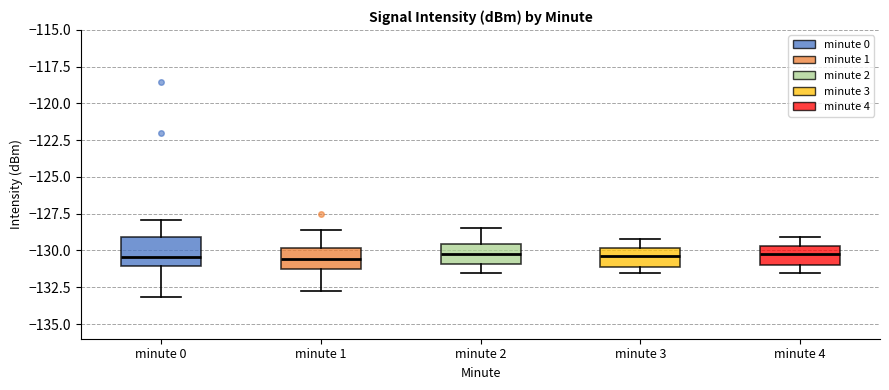

Reading left to right, transcribe this box plot: for each box, give where its median line is, the range the box spans, and where its two whiskers end, as read against the y-axis. The values are not printed on the chart, so give them approximately, as read against the axis.

minute 0: median -130.5, box -131.0 to -129.0, whiskers -133.0 to -128.0
minute 1: median -130.5, box -131.5 to -130.0, whiskers -133.0 to -128.5
minute 2: median -130.0, box -131.0 to -129.5, whiskers -131.5 to -128.5
minute 3: median -130.5, box -131.0 to -130.0, whiskers -131.5 to -129.0
minute 4: median -130.0, box -131.0 to -129.5, whiskers -131.5 to -129.0